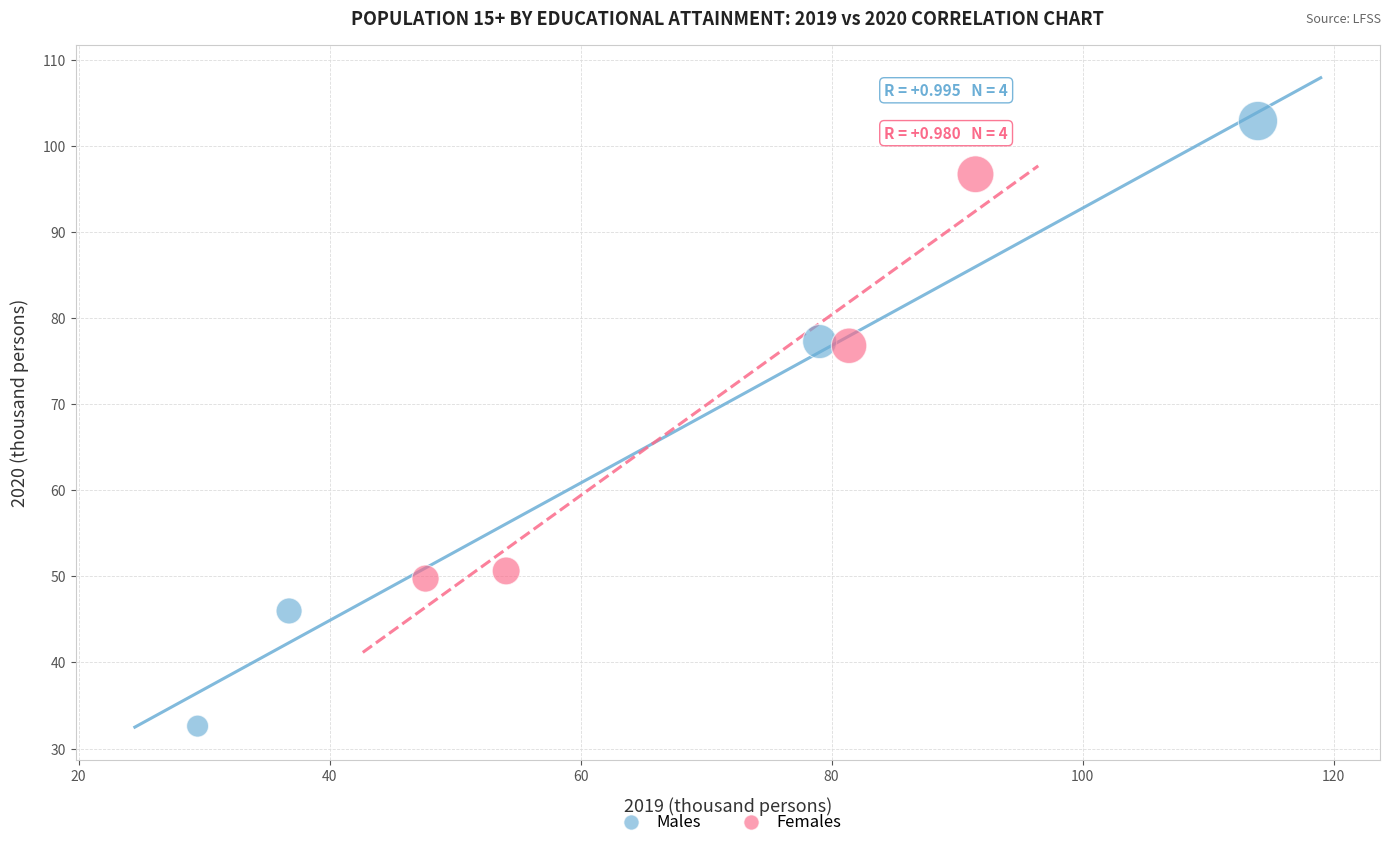

Which series has the largest Y range (max minus min)?

Males